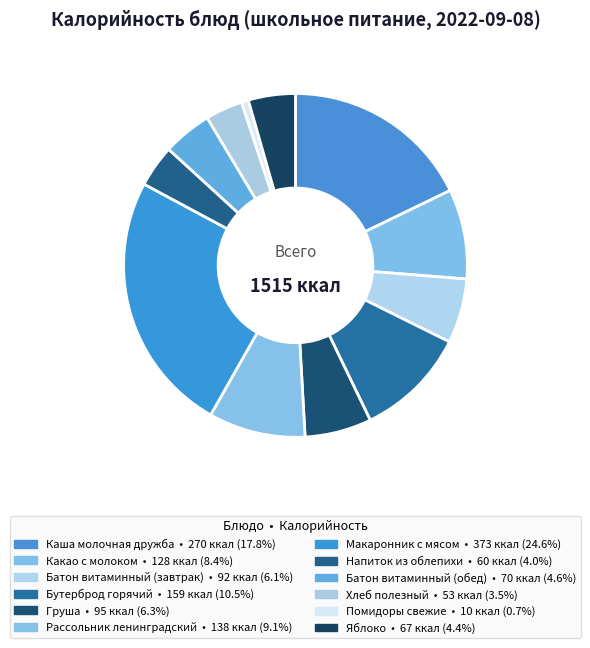

To the nearest percent, what is the difference between the largest and smallest slice percentages?

24%